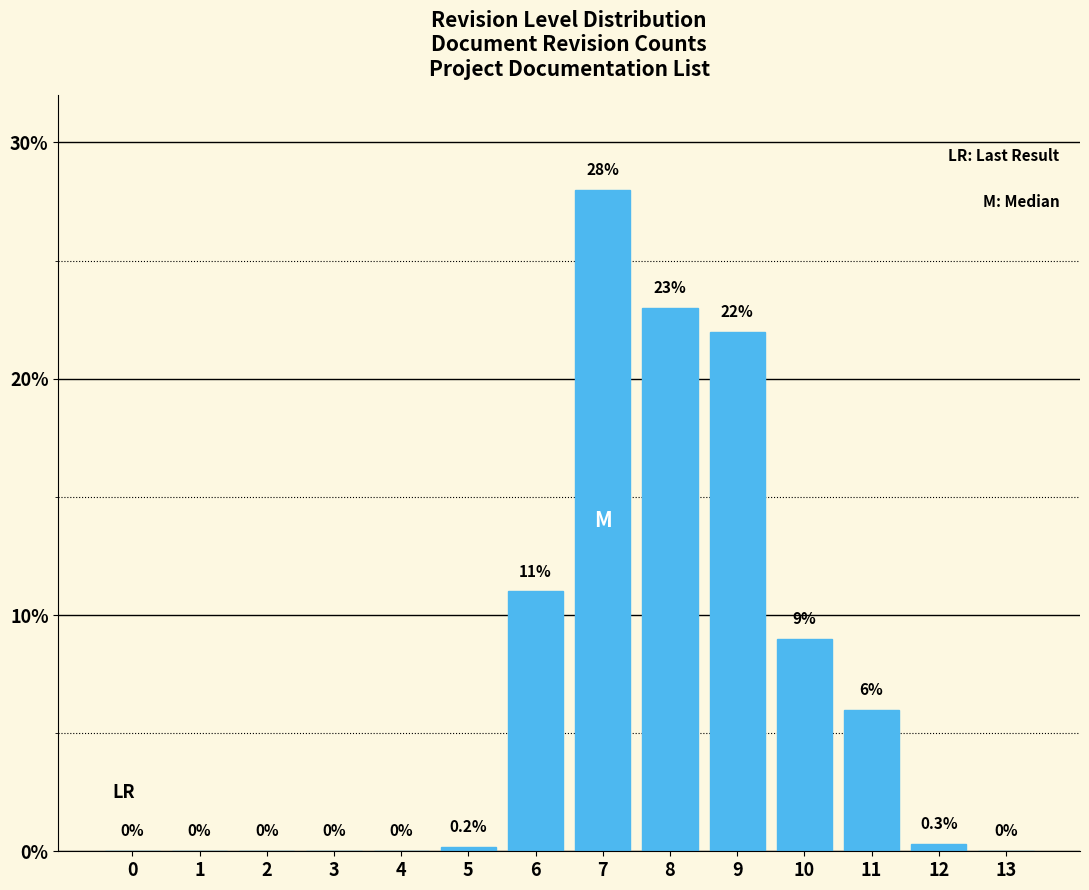

Reading left to right, transcribe all the data shown in this chart.

0=0.0	1=0.0	2=0.0	3=0.0	4=0.0	5=0.2	6=11.0	7=28.0	8=23.0	9=22.0	10=9.0	11=6.0	12=0.3	13=0.0